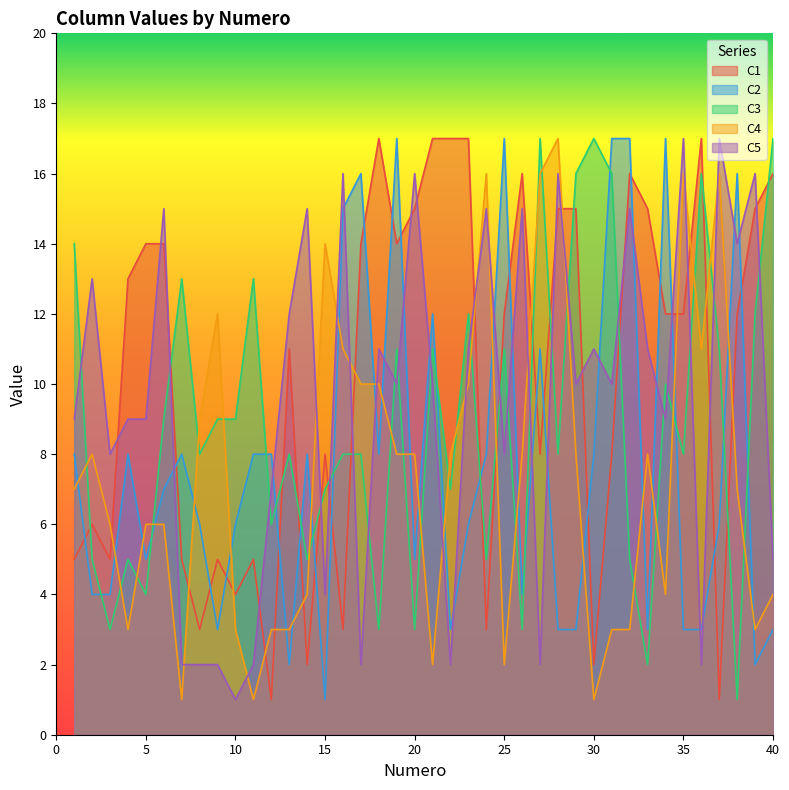

Reading left to right, list all the values displayed in this chart.

C1: 1=5	2=6	3=5	4=13	5=14	6=14	7=5	8=3	9=5	10=4	11=5	12=1	13=11	14=2	15=8	16=3	17=14	18=17	19=14	20=15	21=17	22=17	23=17	24=3	25=12	26=16	27=8	28=15	29=15	30=2	31=8	32=16	33=15	34=12	35=12	36=17	37=1	38=12	39=15	40=16
C2: 1=8	2=4	3=4	4=8	5=5	6=7	7=8	8=6	9=3	10=6	11=8	12=8	13=2	14=8	15=1	16=15	17=16	18=8	19=17	20=5	21=12	22=3	23=6	24=8	25=17	26=4	27=11	28=3	29=3	30=8	31=17	32=17	33=3	34=17	35=3	36=3	37=6	38=16	39=2	40=3
C3: 1=14	2=5	3=3	4=5	5=4	6=9	7=13	8=8	9=9	10=9	11=13	12=6	13=8	14=5	15=7	16=8	17=8	18=3	19=11	20=3	21=11	22=7	23=12	24=5	25=11	26=3	27=17	28=8	29=16	30=17	31=16	32=5	33=2	34=10	35=8	36=16	37=11	38=1	39=12	40=17
C4: 1=7	2=8	3=6	4=3	5=6	6=6	7=1	8=9	9=12	10=3	11=1	12=3	13=3	14=4	15=14	16=11	17=10	18=10	19=8	20=8	21=2	22=8	23=10	24=16	25=2	26=8	27=16	28=17	29=8	30=1	31=3	32=3	33=8	34=4	35=16	36=11	37=16	38=7	39=3	40=4
C5: 1=9	2=13	3=8	4=9	5=9	6=15	7=2	8=2	9=2	10=1	11=2	12=7	13=12	14=15	15=4	16=16	17=2	18=11	19=10	20=16	21=10	22=2	23=11	24=15	25=8	26=15	27=2	28=16	29=10	30=11	31=10	32=15	33=11	34=9	35=17	36=2	37=17	38=14	39=16	40=5